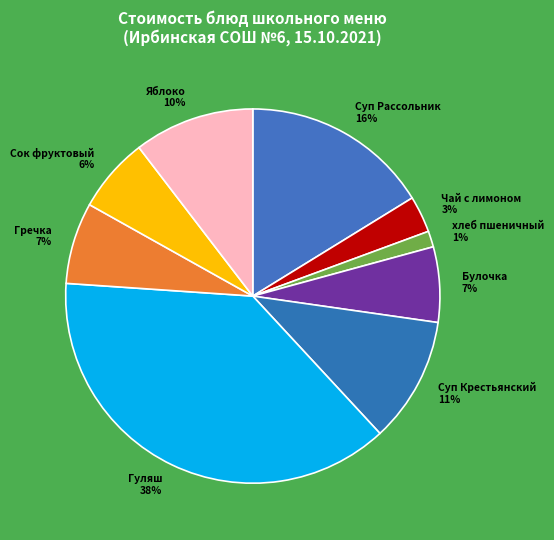

To the nearest percent, what percentage of the pie is Гречка?

7%